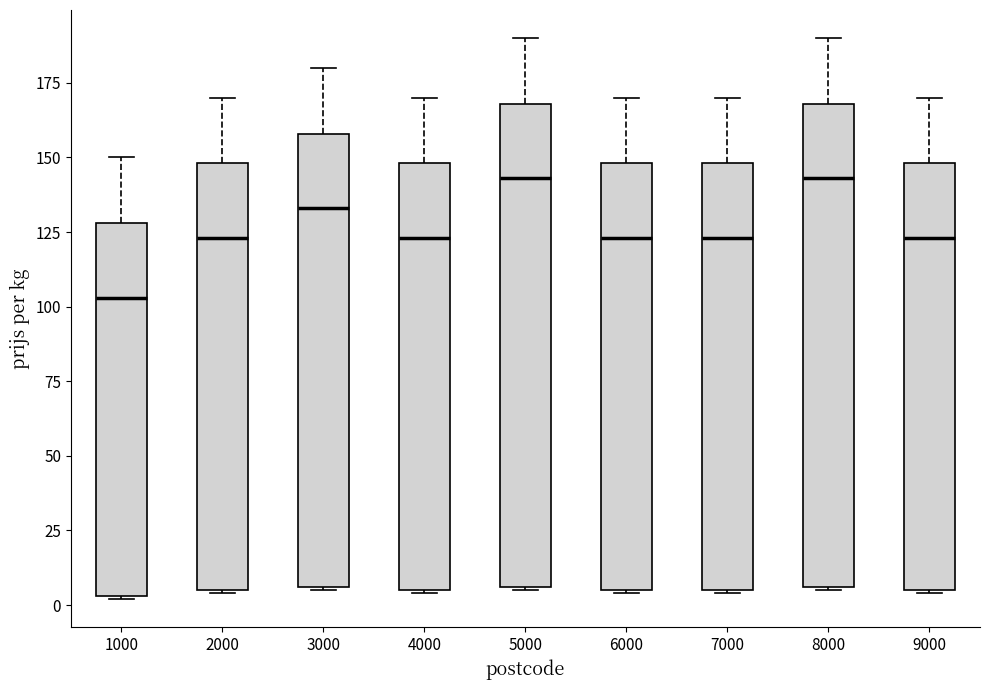

Which box's median line is the lowest?

1000